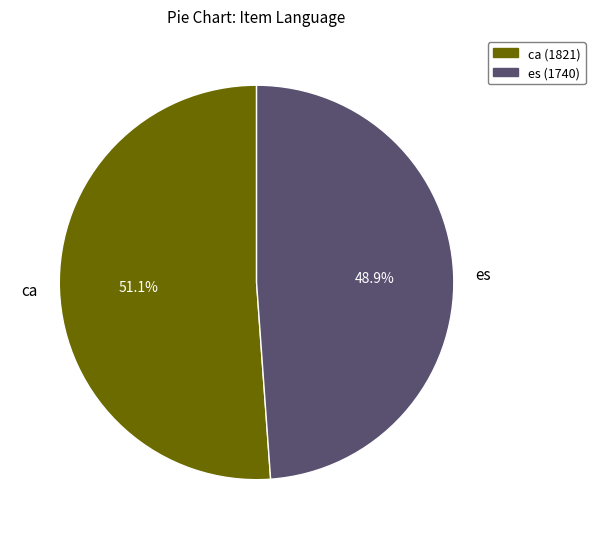

Which category has the smallest portion of the pie?

es (1740)